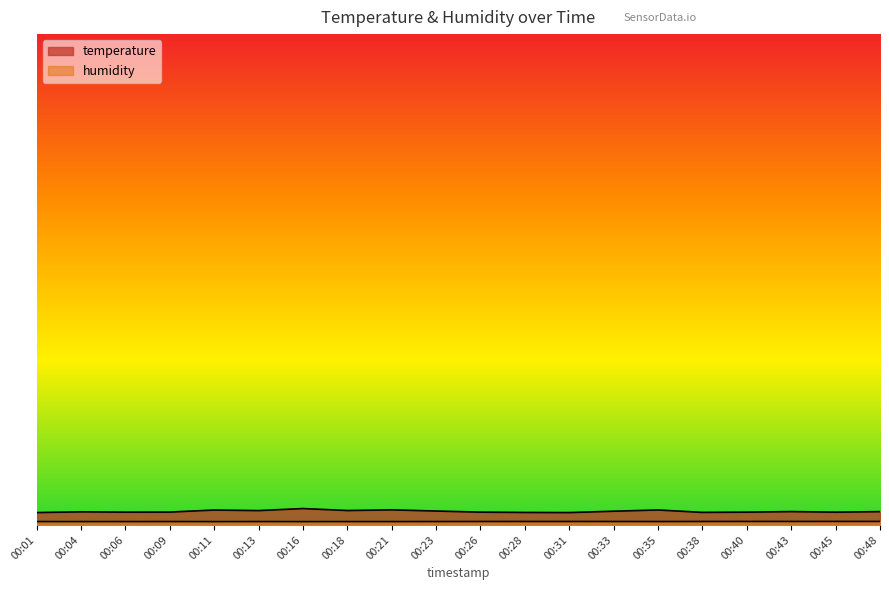

The value of temperature at 00:06 is 14.7. True or false?

True